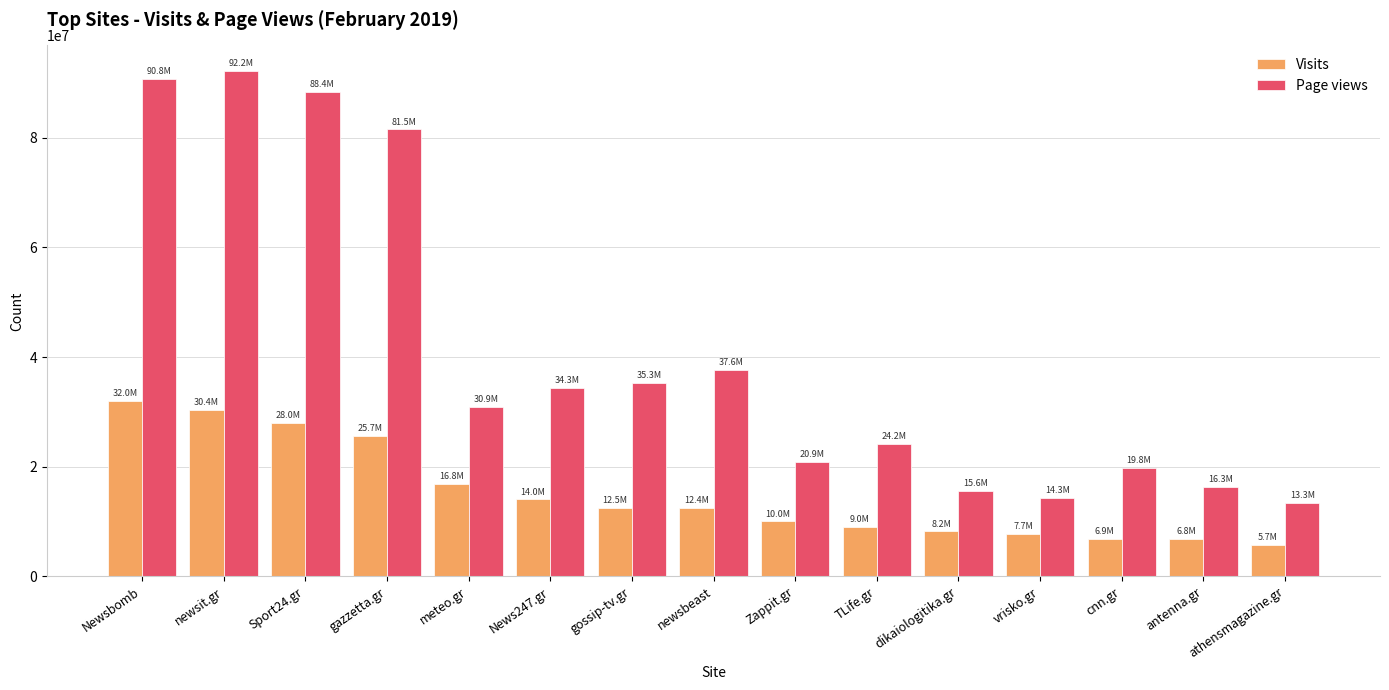

What is the difference between the Page views values at News247.gr and vrisko.gr?

19979259